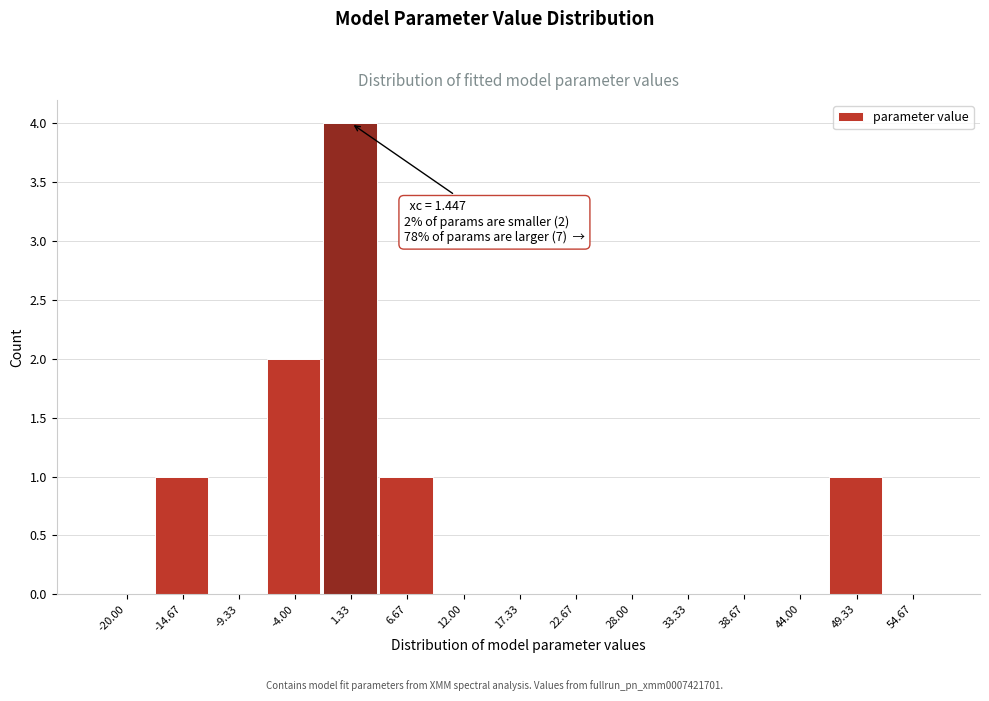

Reading right to left, extract all data points from this chart.

54.67=0	49.33=1	44.00=0	38.67=0	33.33=0	28.00=0	22.67=0	17.33=0	12.00=0	6.67=1	1.33=4	-4.00=2	-9.33=0	-14.67=1	-20.00=0